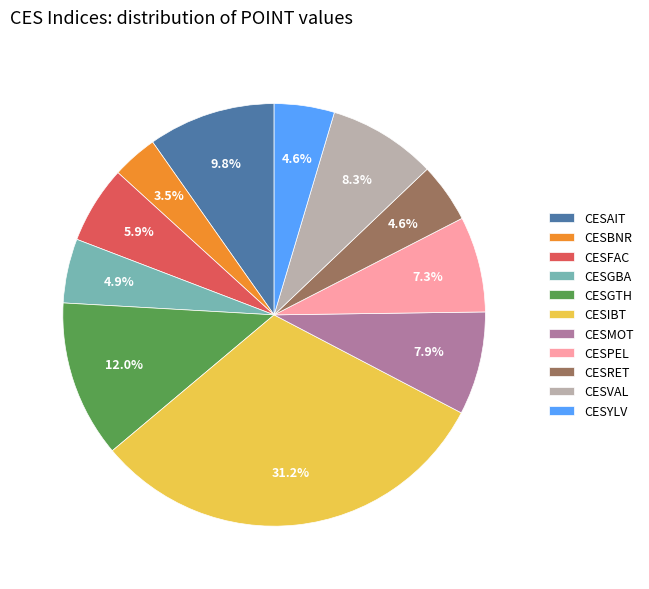

Do CESIBT and CESAIT together represent more than half of the pie?

No